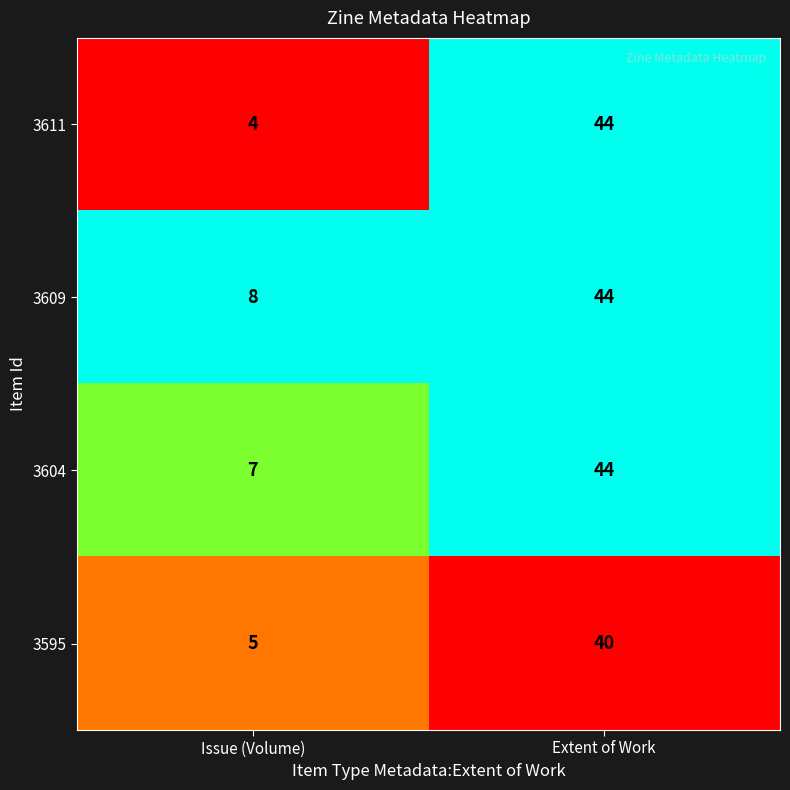

What is the average value of the 3609 series?

26